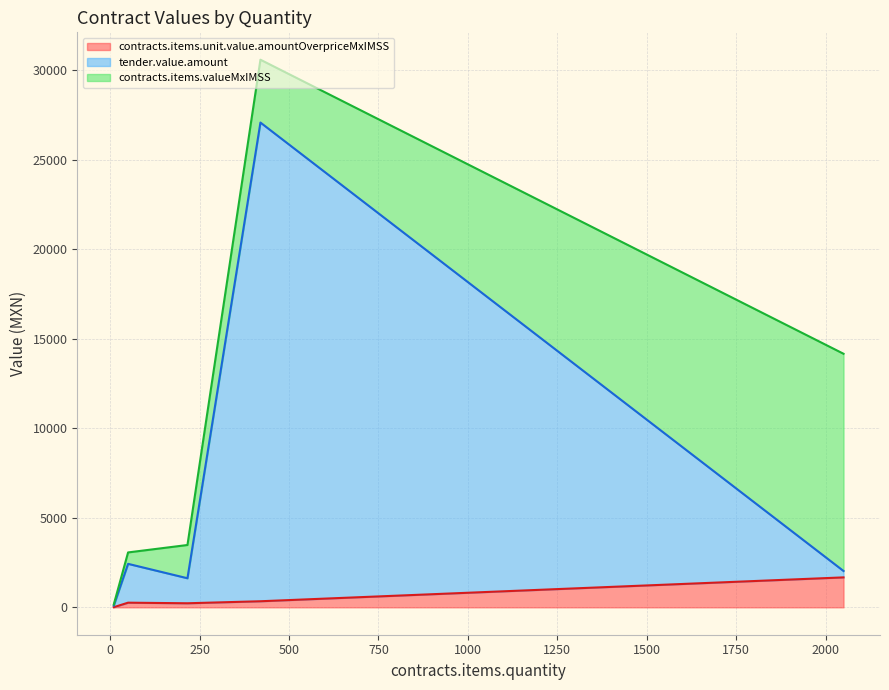

What is the maximum value for contracts.items.unit.value.amountOverpriceMxIMSS?

1672.8